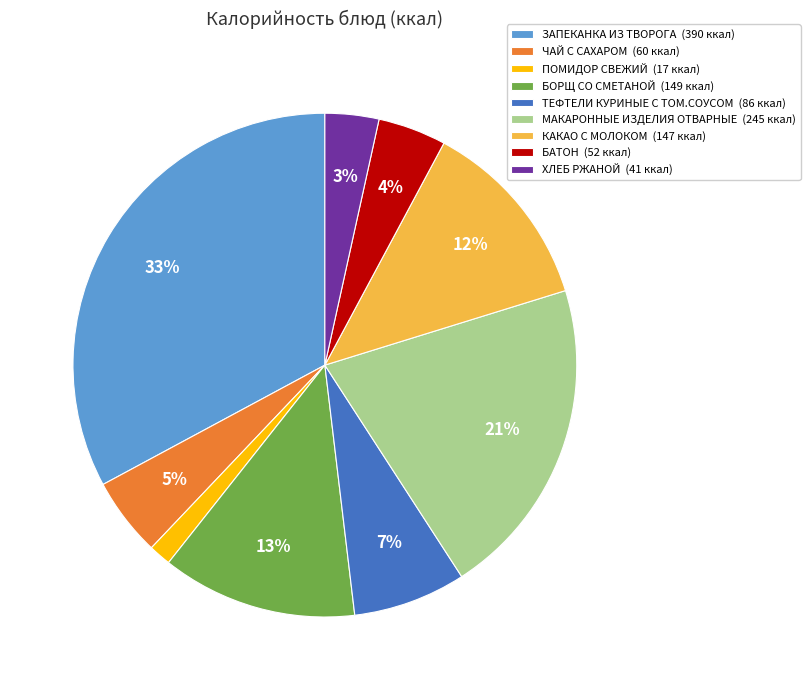

How many segments does this pie chart have?

9